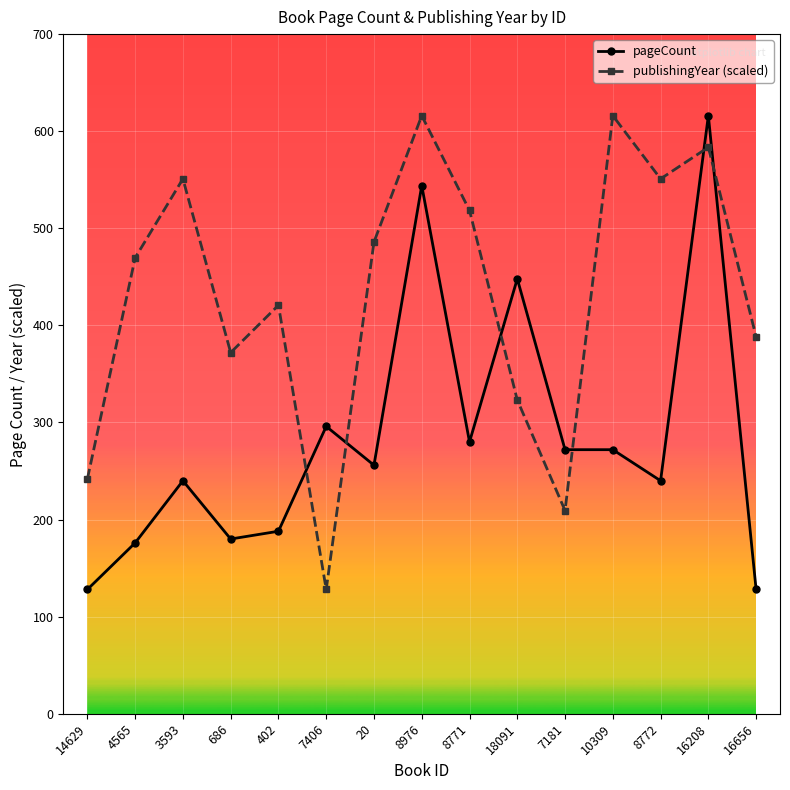

How many categories are shown in the chart?

15